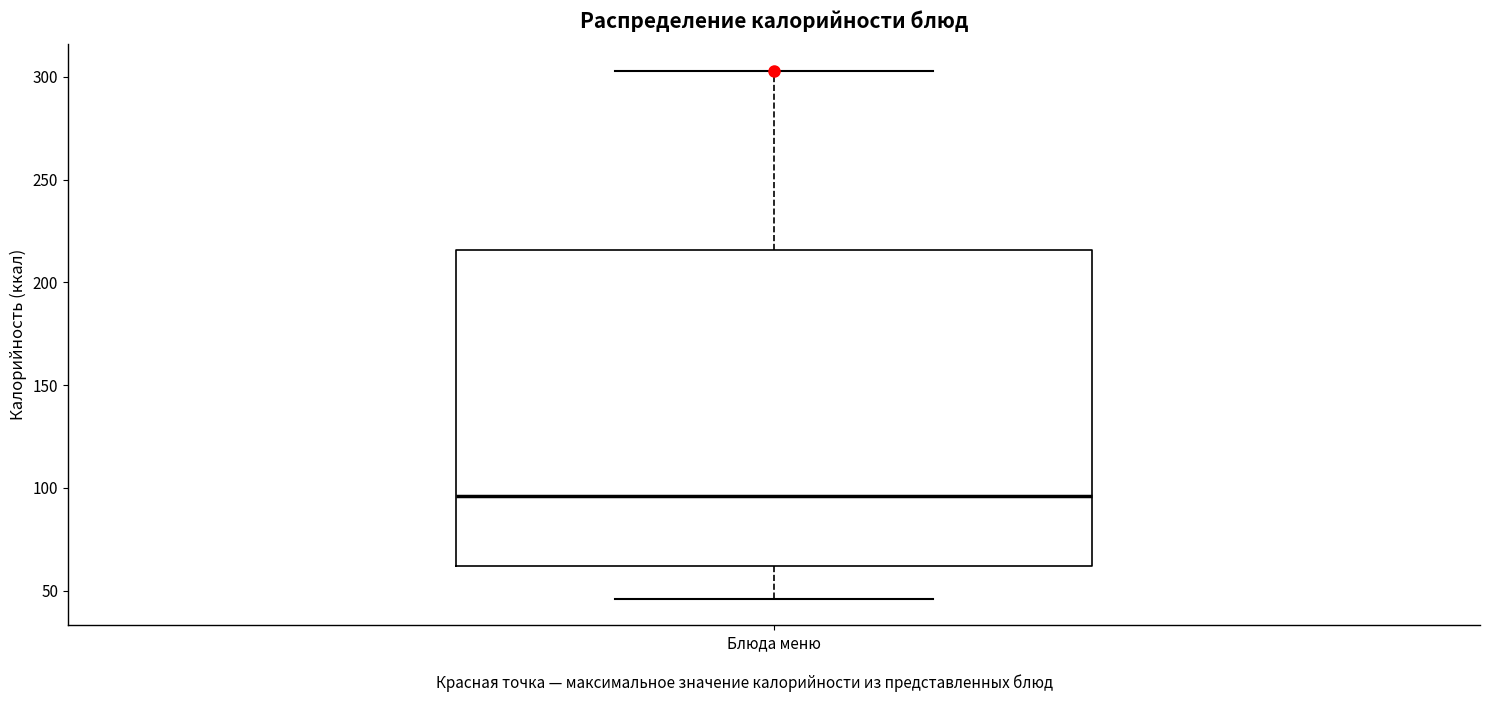

Where is the upper edge of the box for Блюда меню on the y-axis? The values are not printed on the chart, so give them approximately, as read against the axis.

215